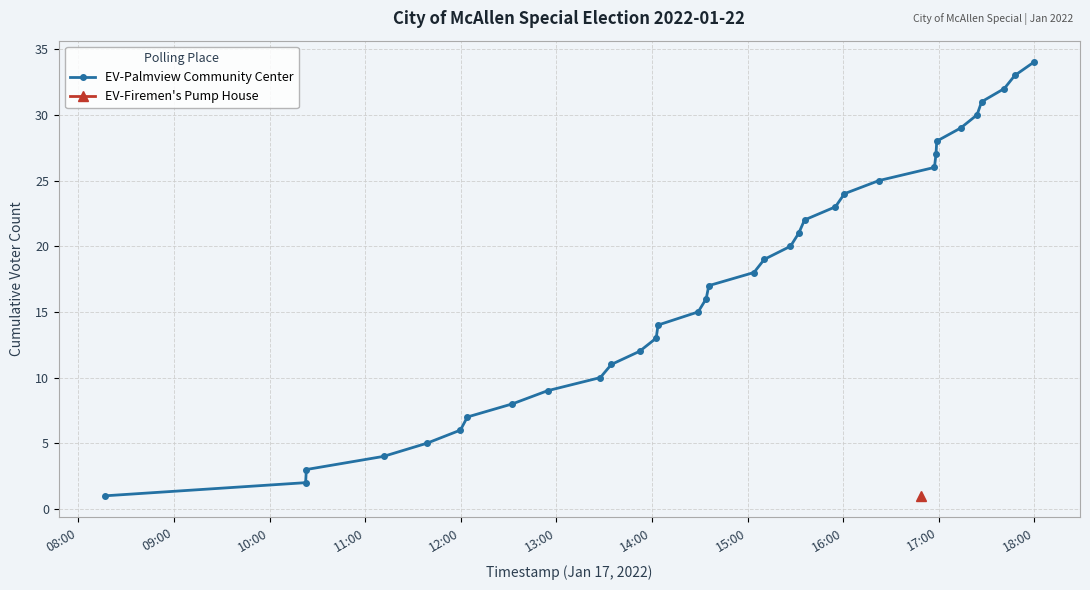

What is the highest value of the EV-Palmview Community Center series?

34